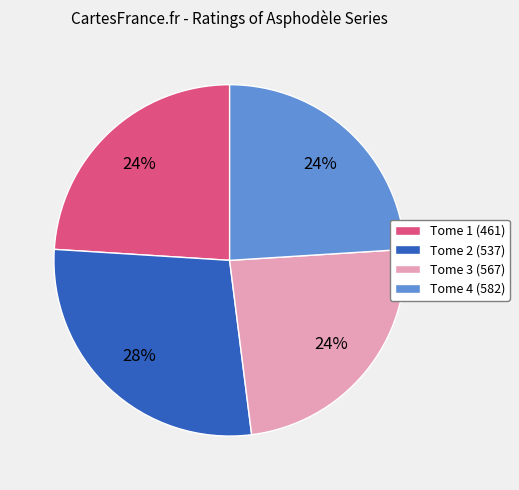

How many segments does this pie chart have?

4